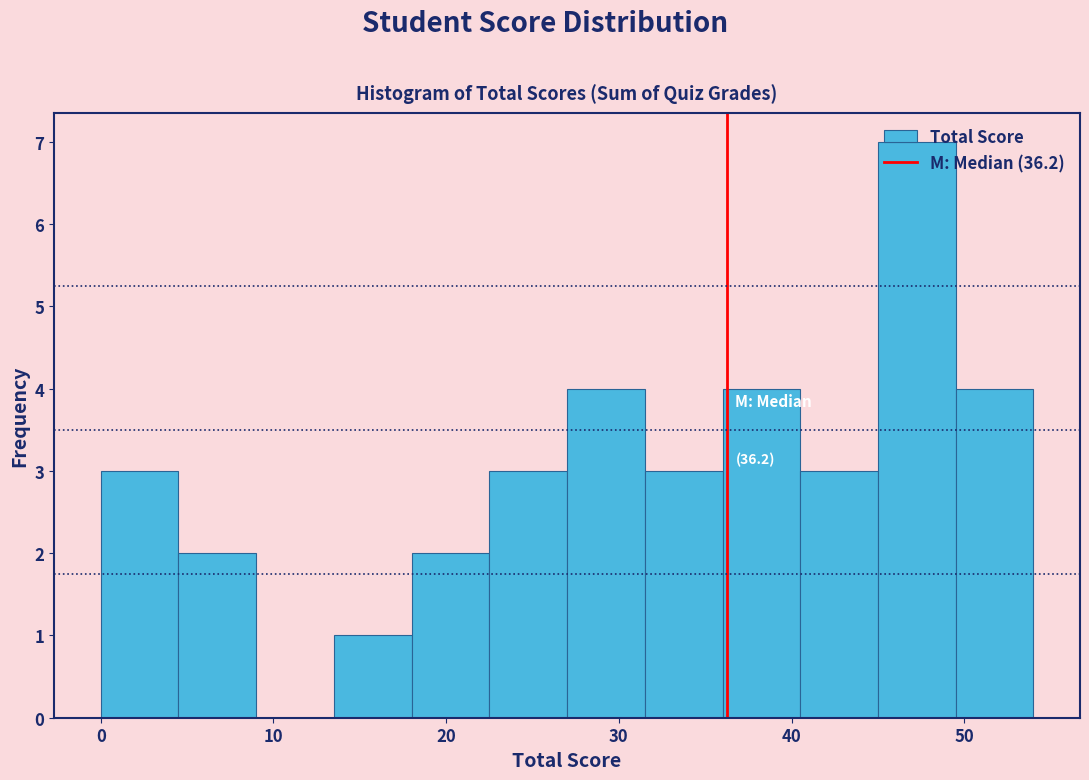

Which range on the x-axis has the tallest bar?

45.0 to 49.5